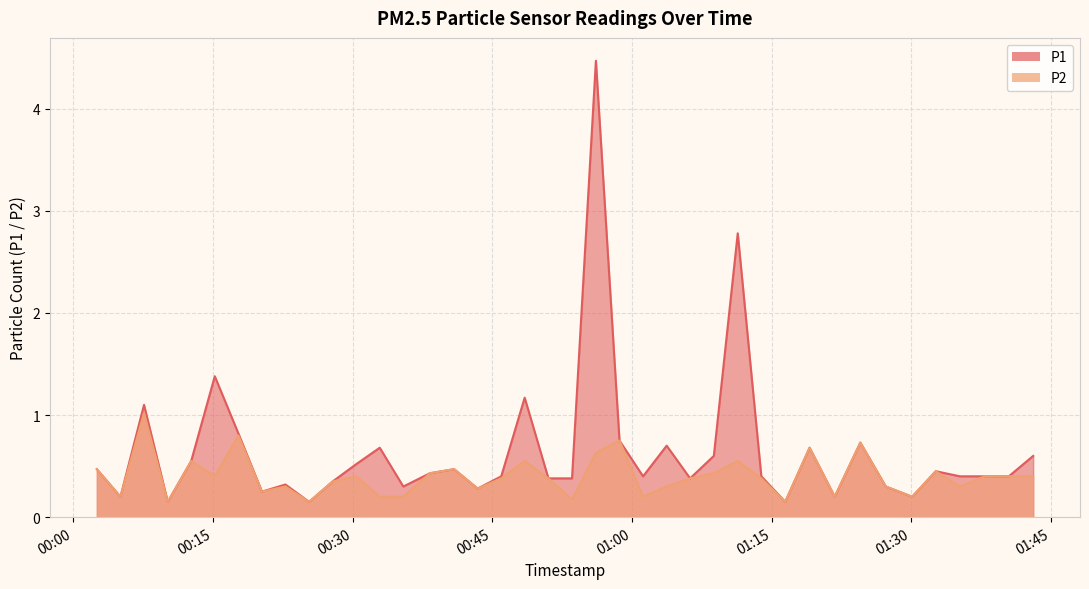

What is the difference between the maximum and minimum values in the P1 series?

4.3